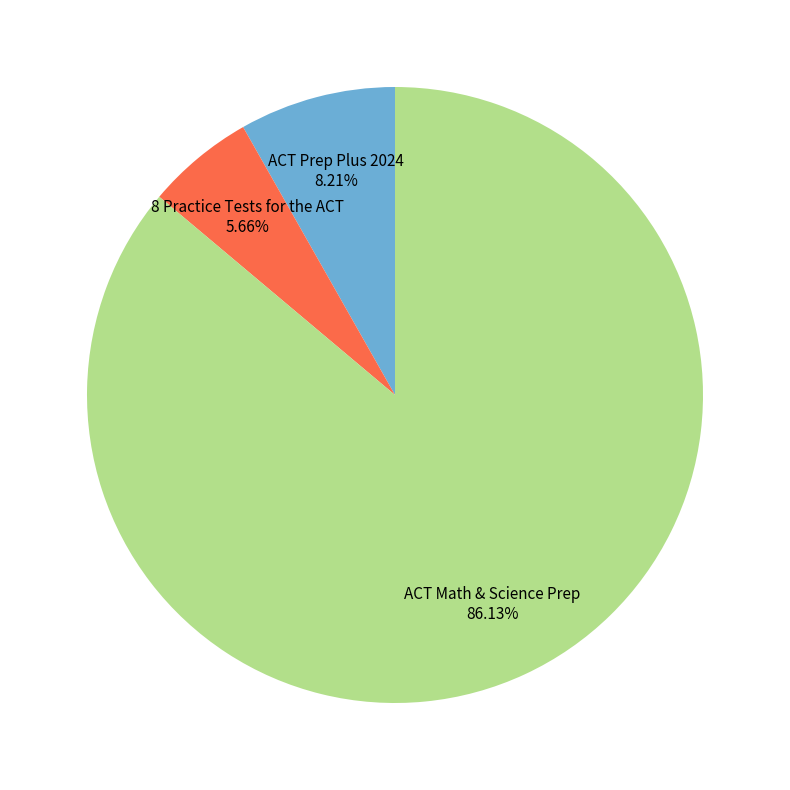

Which category has the biggest portion of the pie?

ACT Math & Science Prep